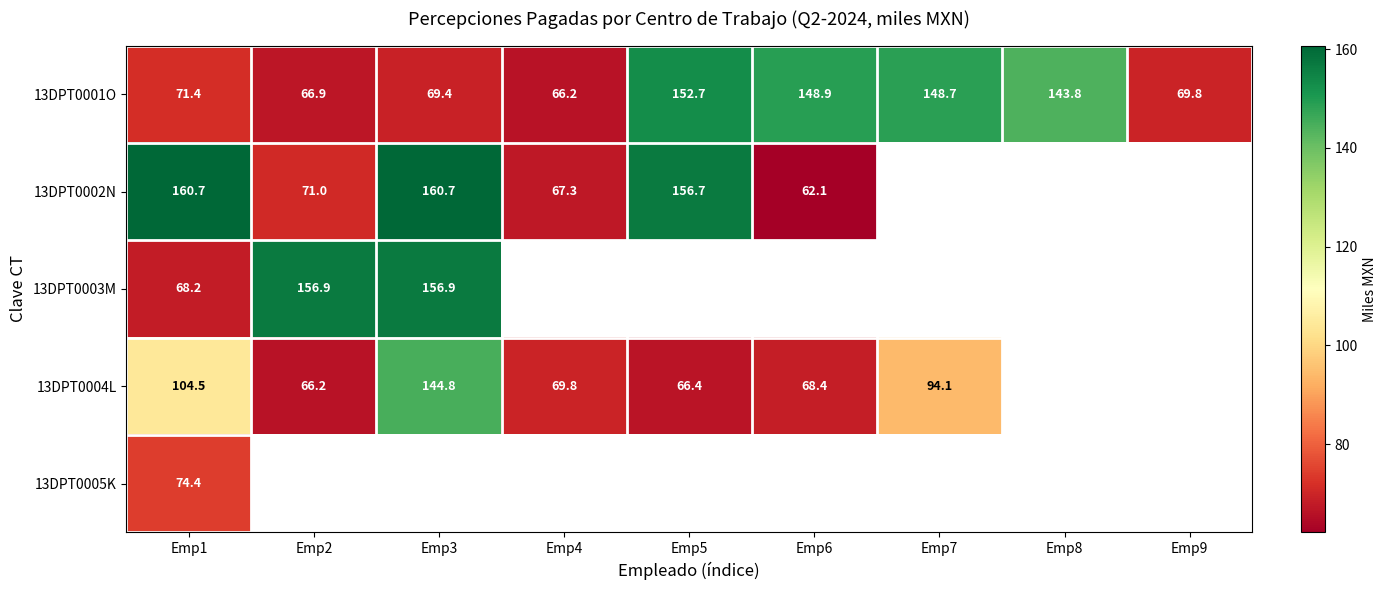

Is the value of 13DPT0004L at Emp2 greater than the value of 13DPT0003M at Emp1?

No